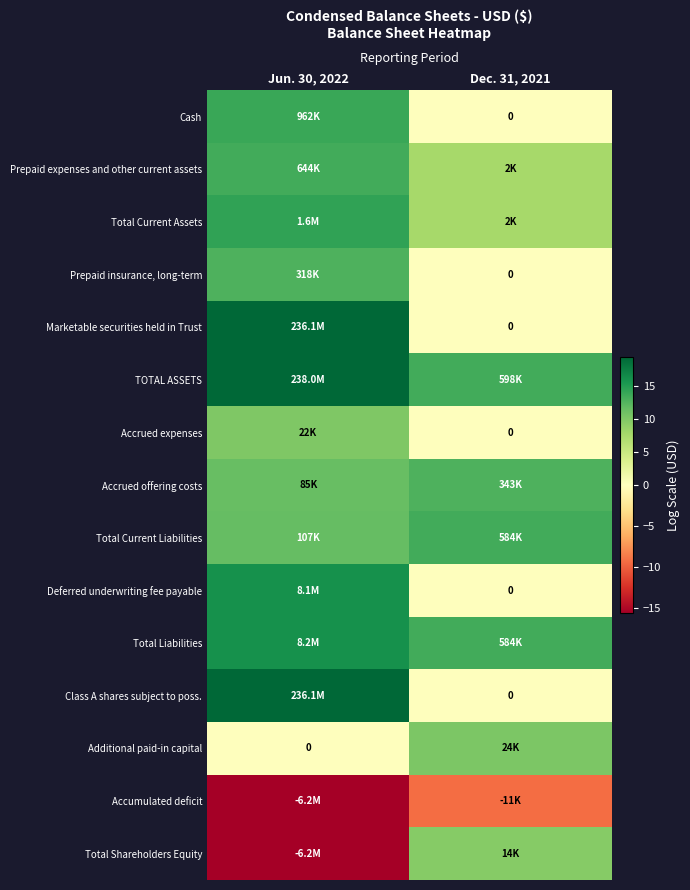

Which series has the largest total across all categories?

TOTAL ASSETS